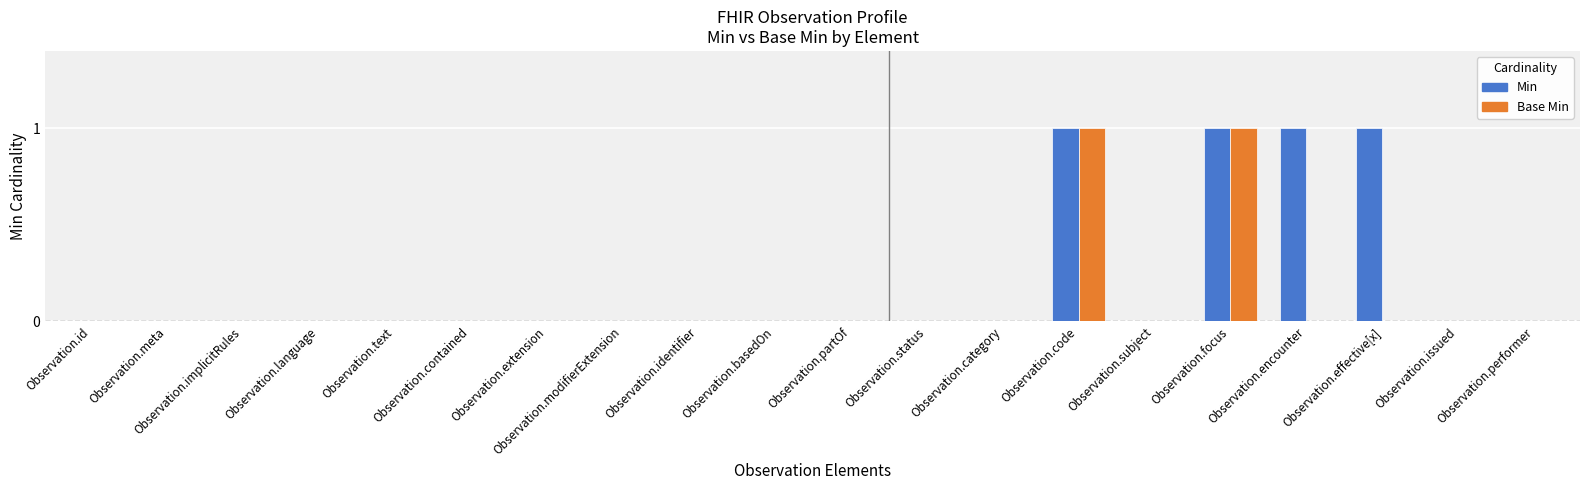

Does the chart contain stacked bars?

No